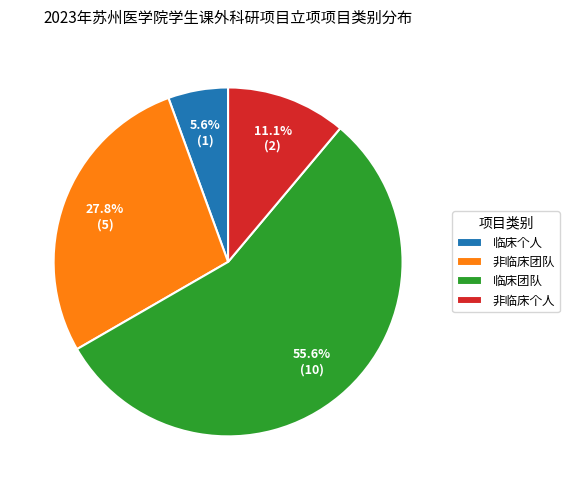

To the nearest percent, what percentage of the pie is 临床团队?

56%